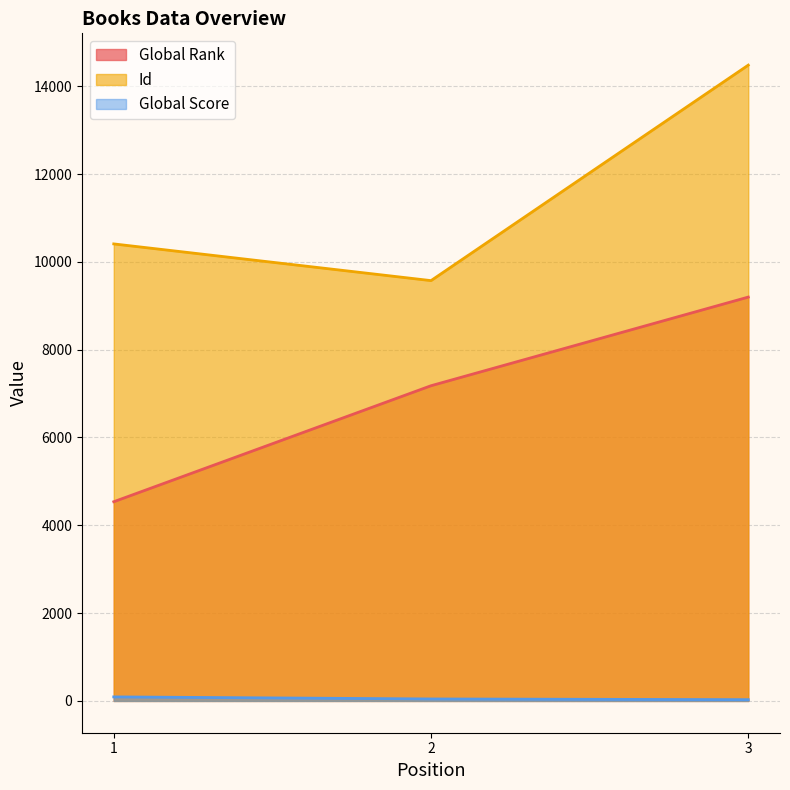

Which series has the widest spread of values?

Id